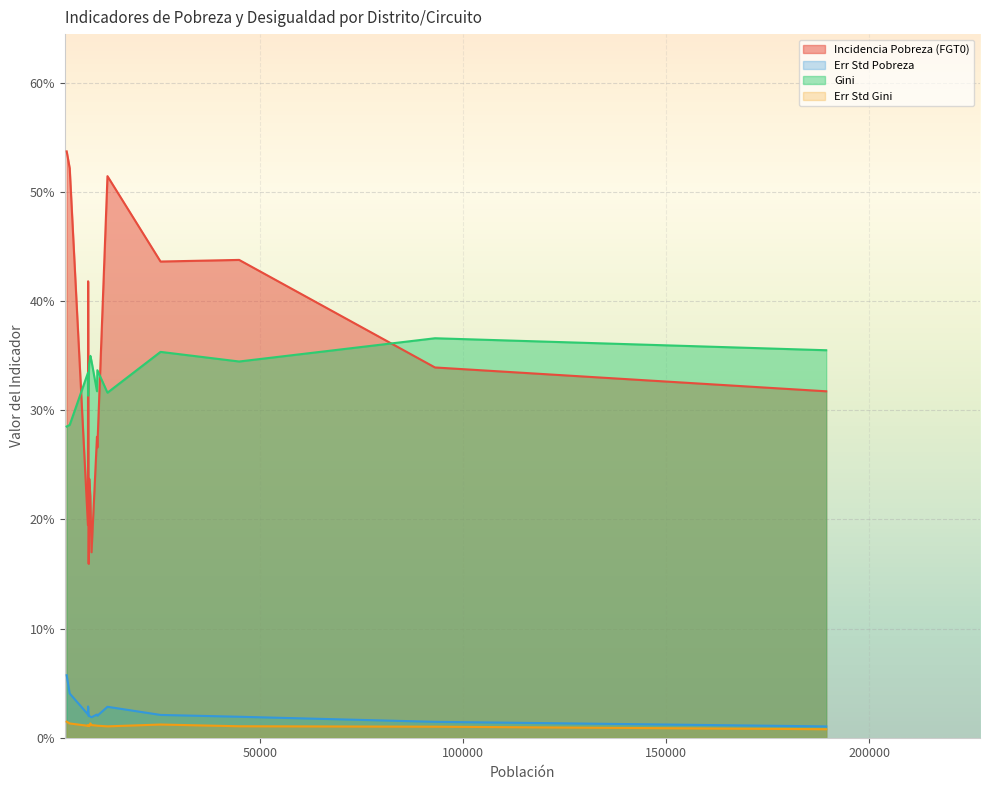

In Incidencia Pobreza (FGT0), how many points are higher than both neighbors (excluding endpoints)?

5